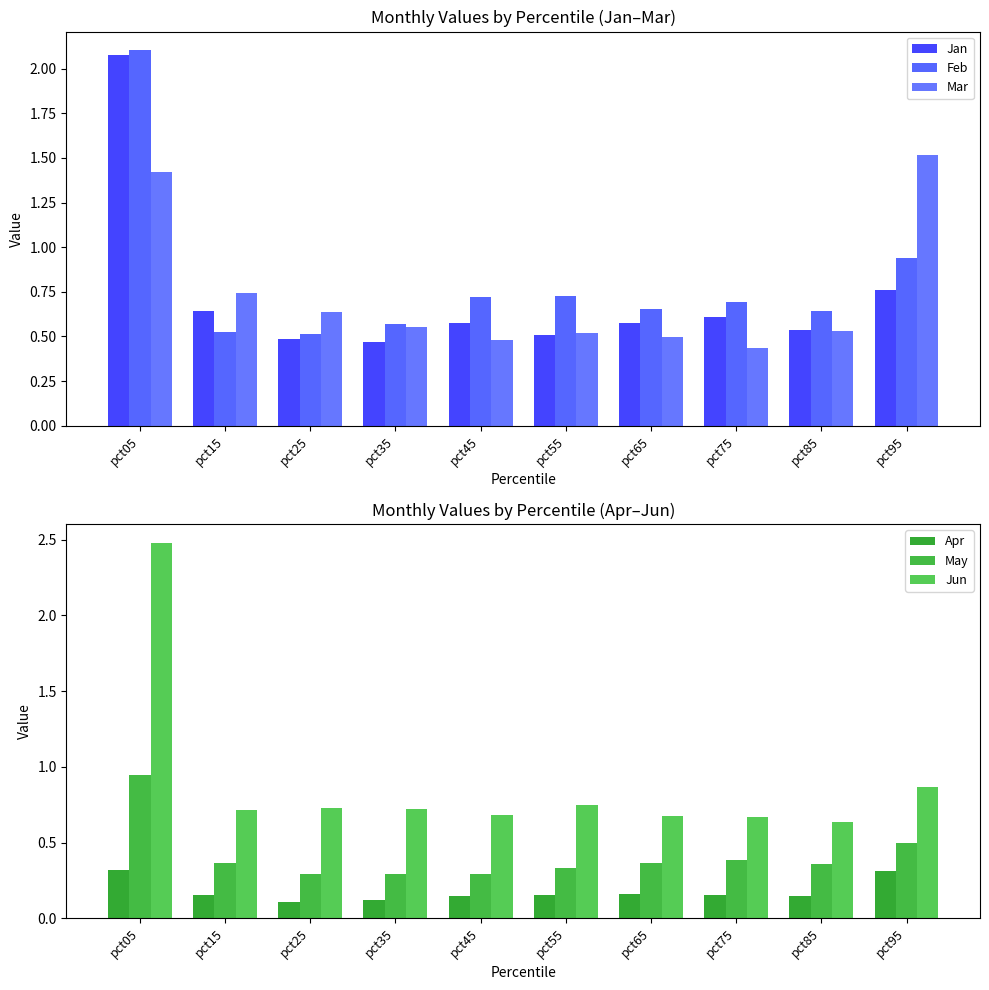

What is the highest value of the May series?

0.9